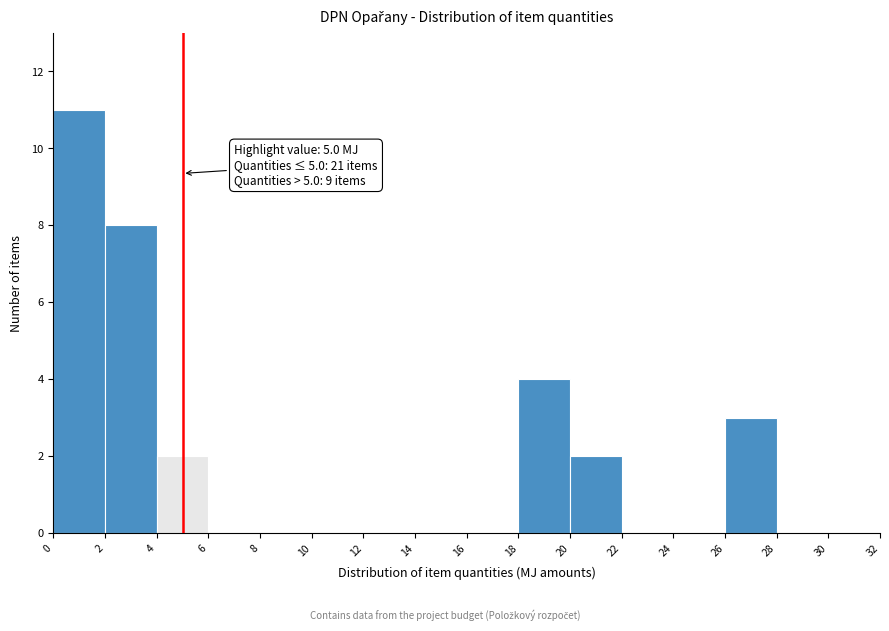

Over which range of the x-axis is the bar tallest?

0 to 2